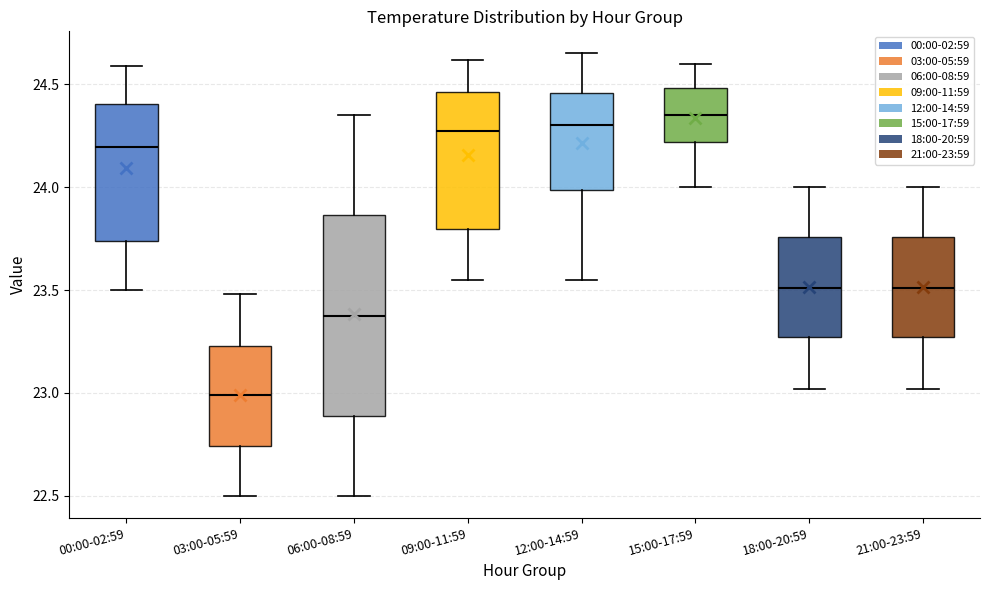

Reading left to right, read every box against the y-axis: the position of its median line, the range the box covers, and the ends of its whiskers. The values are not printed on the chart, so give them approximately, as read against the axis.

00:00-02:59: median 24.20, box 23.75 to 24.40, whiskers 23.50 to 24.60
03:00-05:59: median 23.00, box 22.75 to 23.25, whiskers 22.50 to 23.50
06:00-08:59: median 23.40, box 22.90 to 23.85, whiskers 22.50 to 24.35
09:00-11:59: median 24.30, box 23.80 to 24.45, whiskers 23.55 to 24.60
12:00-14:59: median 24.30, box 24.00 to 24.45, whiskers 23.55 to 24.65
15:00-17:59: median 24.35, box 24.20 to 24.50, whiskers 24.00 to 24.60
18:00-20:59: median 23.50, box 23.25 to 23.75, whiskers 23.00 to 24.00
21:00-23:59: median 23.50, box 23.25 to 23.75, whiskers 23.00 to 24.00